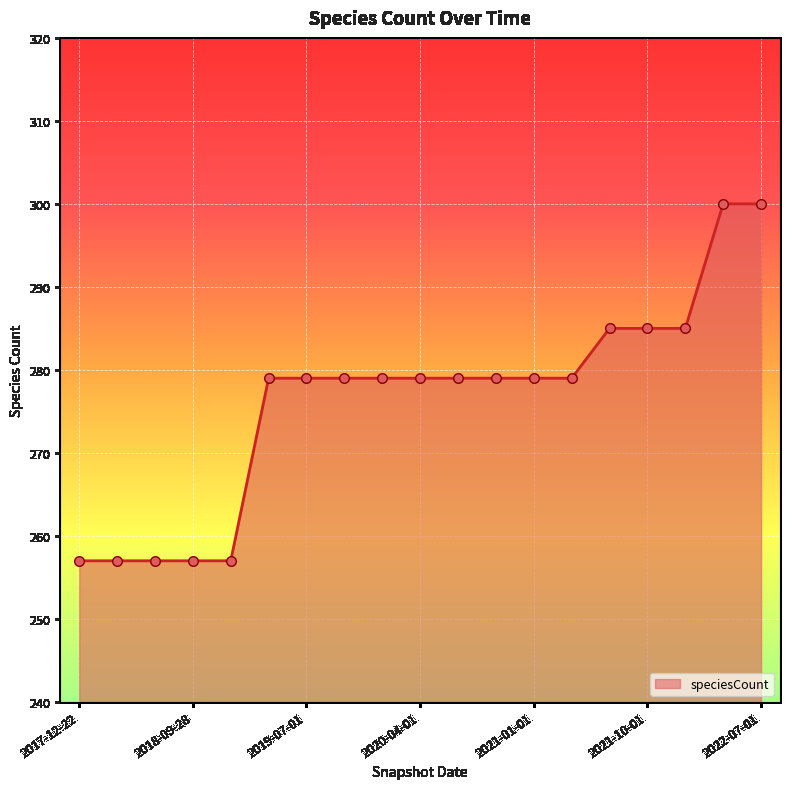

What is the minimum value shown in the chart?

257